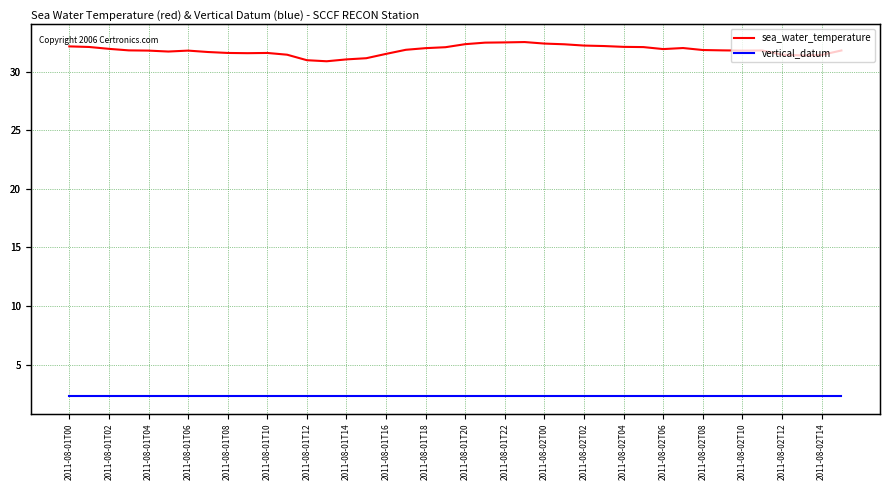

Reading right to left, extract all data points from this chart.

sea_water_temperature: 31.8	31.4	31.4	31.5	31.8	31.8	31.8	31.9	32.0	31.9	32.1	32.1	32.2	32.2	32.4	32.4	32.5	32.5	32.5	32.4	32.1	32.0	31.9	31.5	31.2	31.1	30.9	31.0	31.5	31.6	31.6	31.6	31.7	31.8	31.7	31.8	31.8	32.0	32.1	32.2
vertical_datum: 2.3	2.3	2.3	2.3	2.3	2.3	2.3	2.3	2.3	2.3	2.3	2.3	2.3	2.3	2.3	2.3	2.3	2.3	2.3	2.3	2.3	2.3	2.3	2.3	2.3	2.3	2.3	2.3	2.3	2.3	2.3	2.3	2.3	2.3	2.3	2.3	2.3	2.3	2.3	2.3